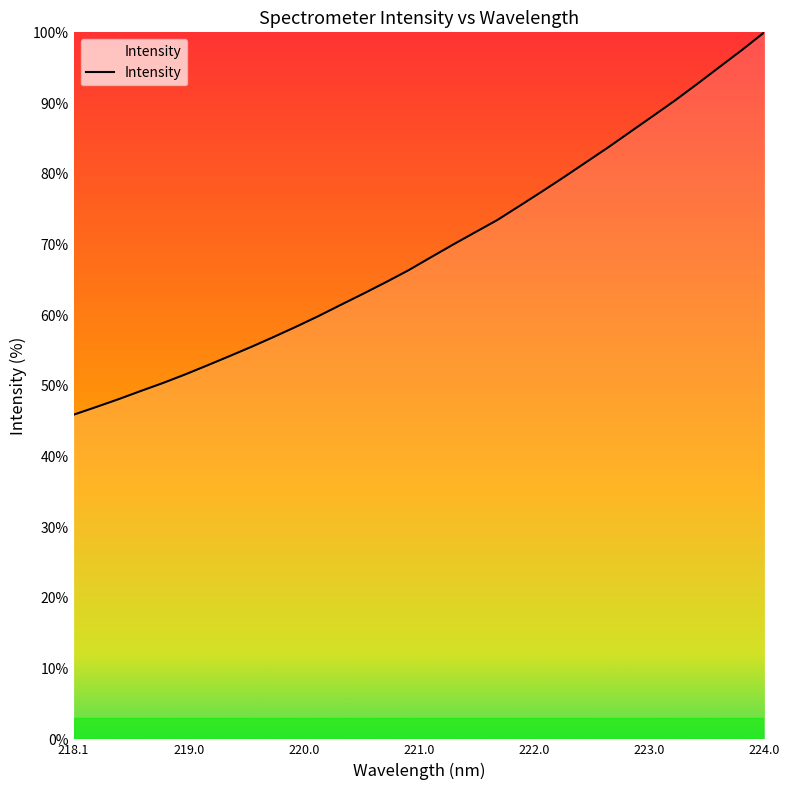

Reading right to left, what are all the values shown in this chart?

100.0	97.5	95.1	92.7	90.4	88.2	86.0	83.8	81.6	79.5	77.5	75.4	73.4	71.7	69.9	68.1	66.3	64.7	63.0	61.5	59.9	58.4	57.0	55.6	54.2	52.9	51.6	50.4	49.3	48.1	47.0	45.9